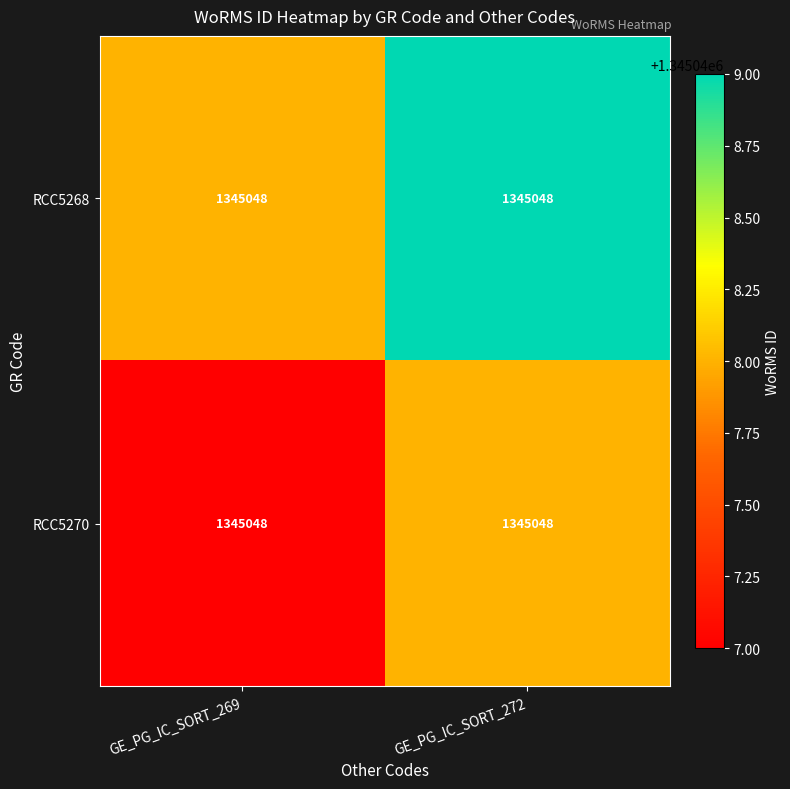

List the series in order of their overall mean, highest first.

RCC5268, RCC5270